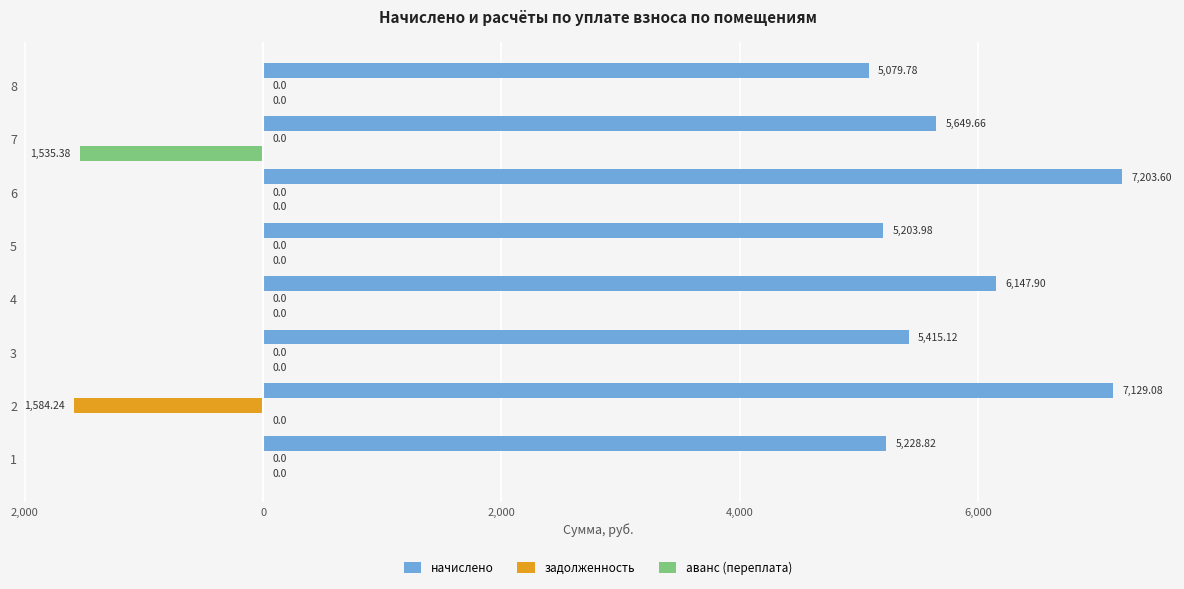

What are all the series names shown in the legend?

начислено, задолженность, аванс (переплата)